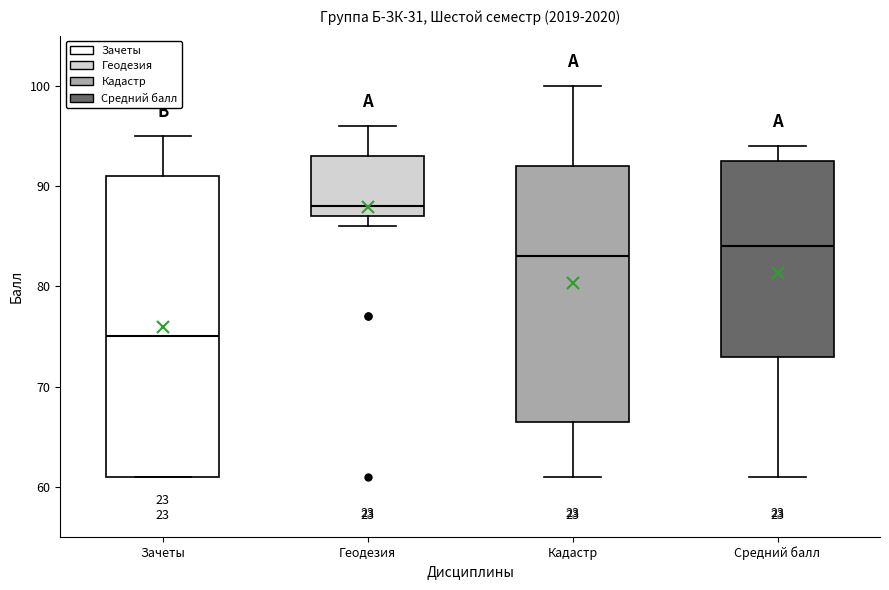

Which box's median line is the highest?

Геодезия